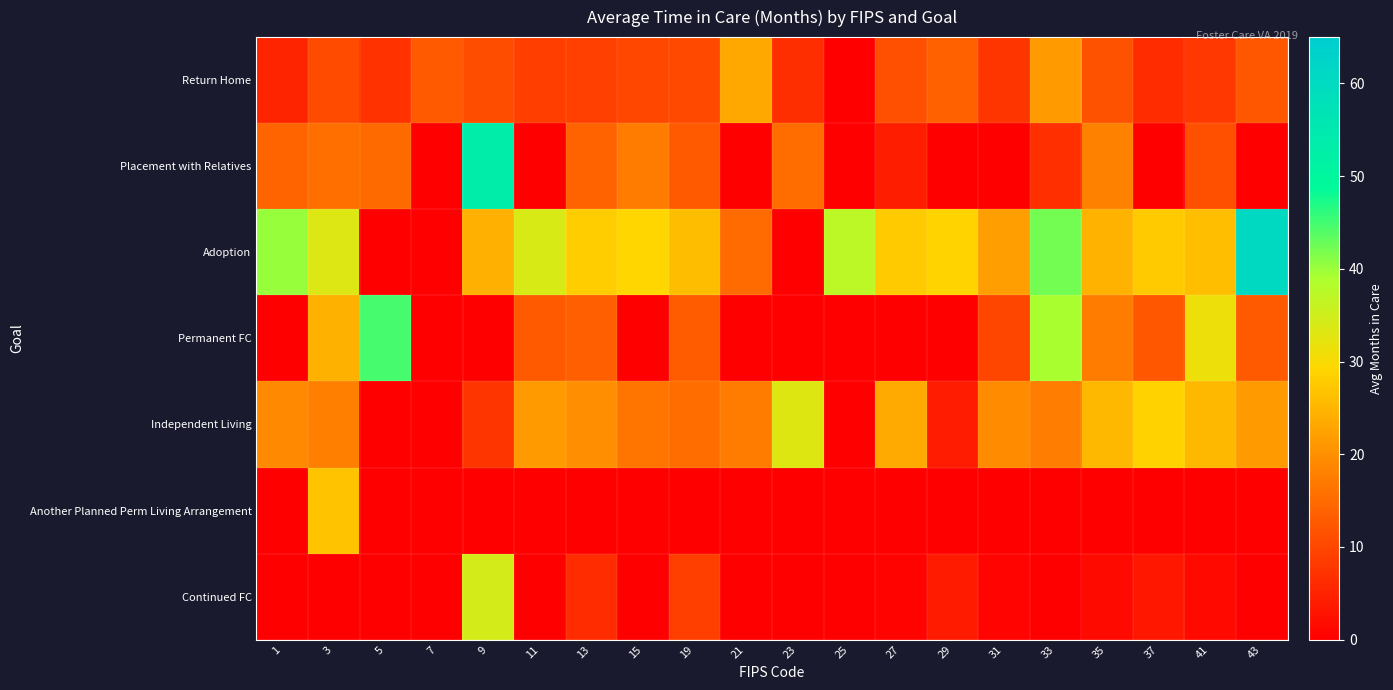

At which category is the sum across all series the highest?

9